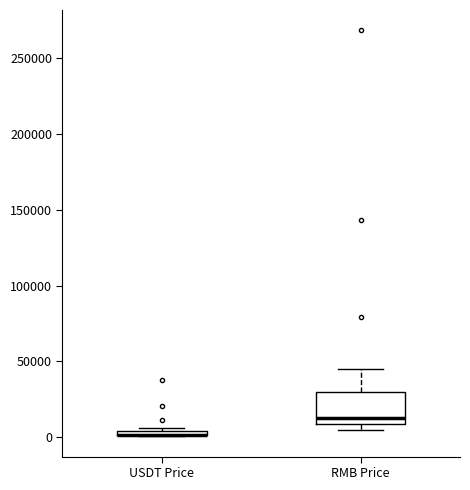

Which box is the tallest, from its lower edge to its upper edge?

RMB Price